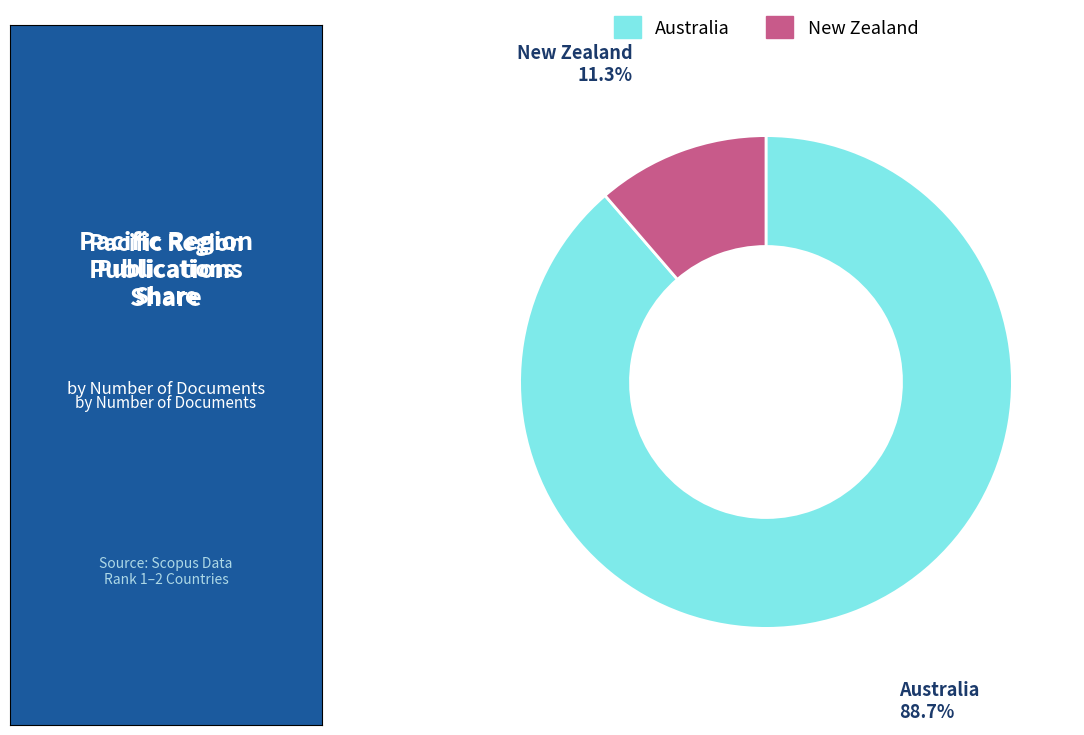

Rank the categories by value from highest to lowest.

Australia, New Zealand